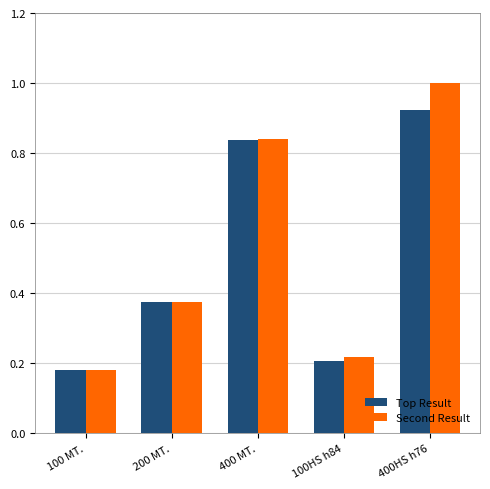

How many series are shown in this chart?

2